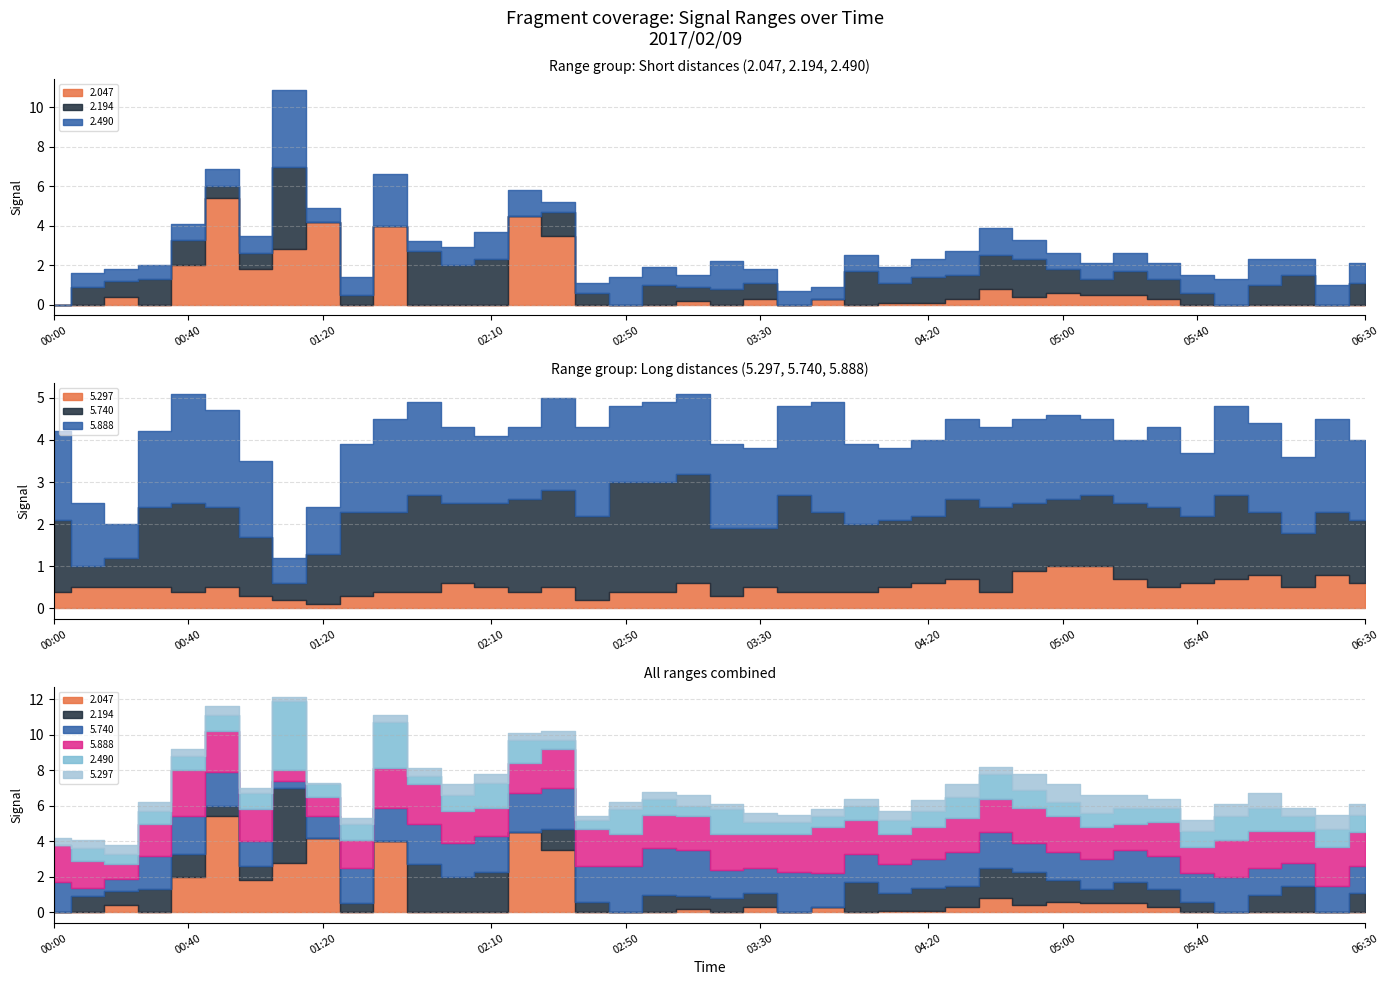

What is the total value across all series at 05:20?

6.6